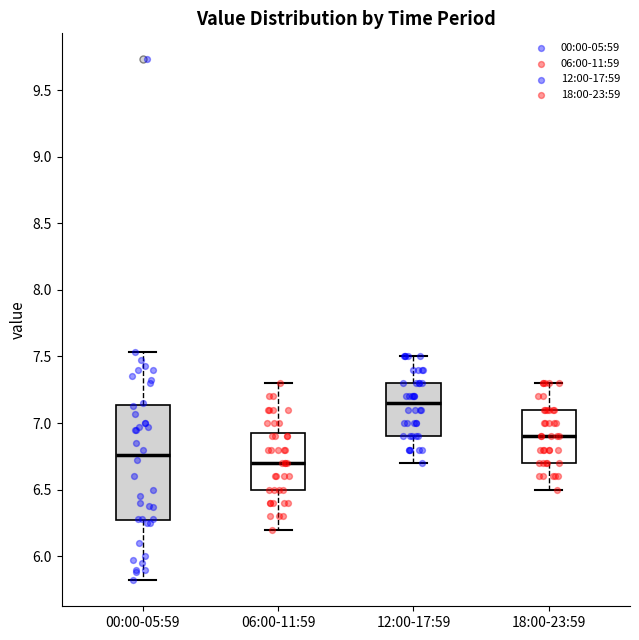

Where does the upper whisker of the box for 00:00-05:59 end on the y-axis? The values are not printed on the chart, so give them approximately, as read against the axis.

7.55